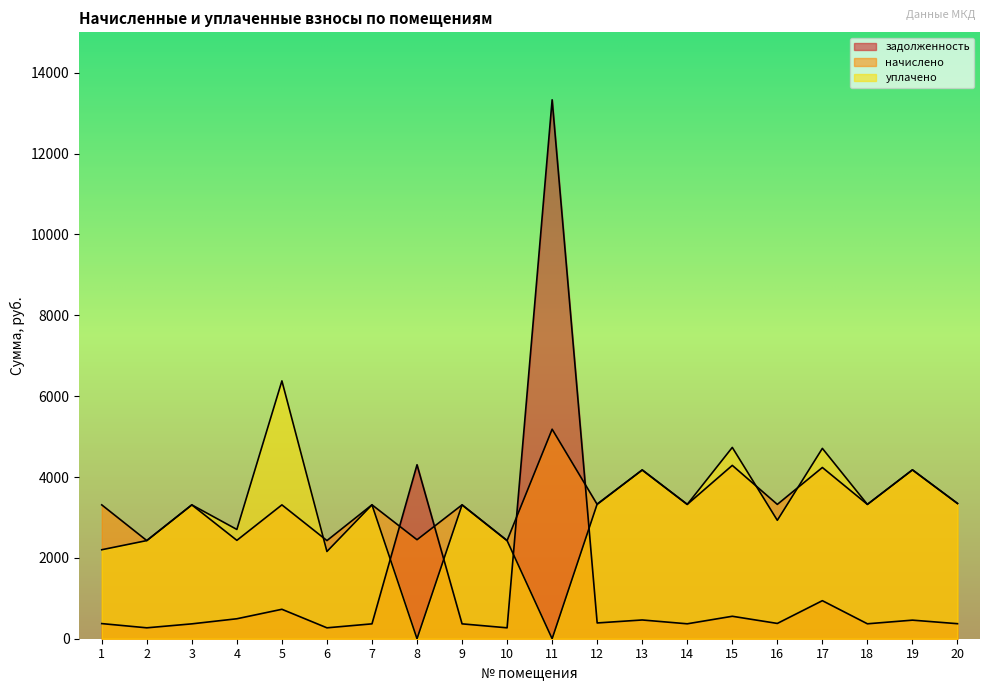

Reading left to right, transcribe all the data shown in this chart.

задолженность: 1=374.3	2=269.8	3=367.9	4=493.9	5=728.3	6=269.8	7=368.0	8=4303.4	9=367.9	10=269.8	11=13331.2	12=390.1	13=463.8	14=369.2	15=555.4	16=378.2	17=941.2	18=369.3	19=459.6	20=371.8
начислено: 1=3311.1	2=2427.8	3=3311.1	4=2433.6	5=3311.1	6=2427.8	7=3312.3	8=2448.8	9=3311.1	10=2427.8	11=5182.6	12=3322.8	13=4176.9	14=3322.8	15=4288.1	16=3322.8	17=4235.4	18=3322.8	19=4176.9	20=3346.2
уплачено: 1=2201.0	2=2427.8	3=3311.1	4=2702.8	5=6378.1	6=2158.0	7=3312.3	8=0.0	9=3311.1	10=2427.2	11=0.0	12=3332.4	13=4172.2	14=3322.8	15=4732.2	16=2929.1	17=4708.5	18=3322.8	19=4176.9	20=3346.1